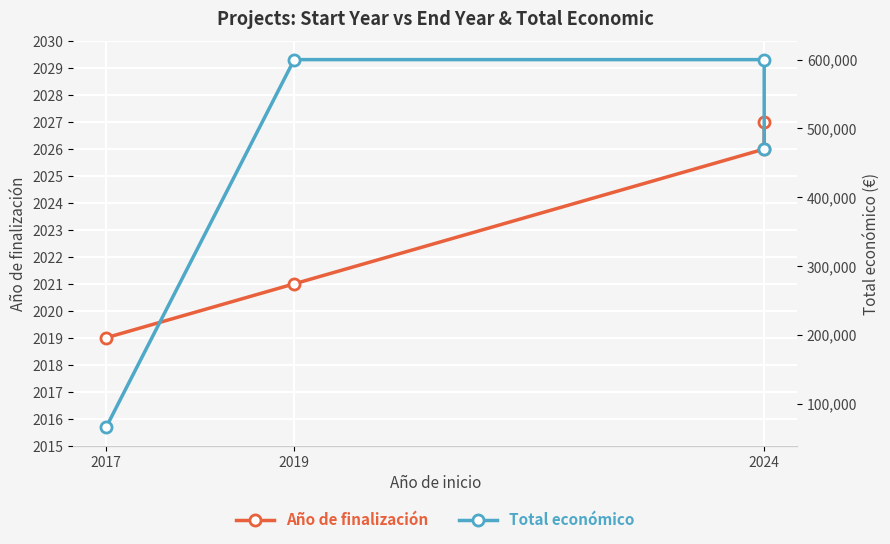

Count the number of categories in the chart.

4